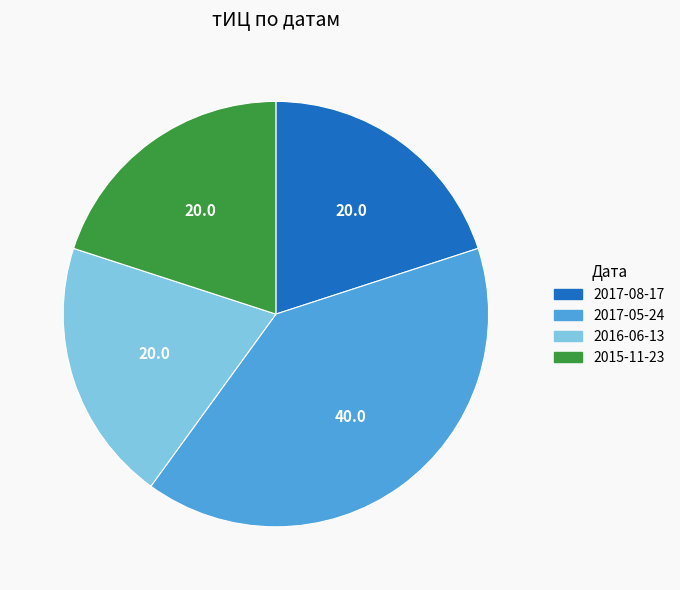

Is there any slice that represents more than half of the pie?

No